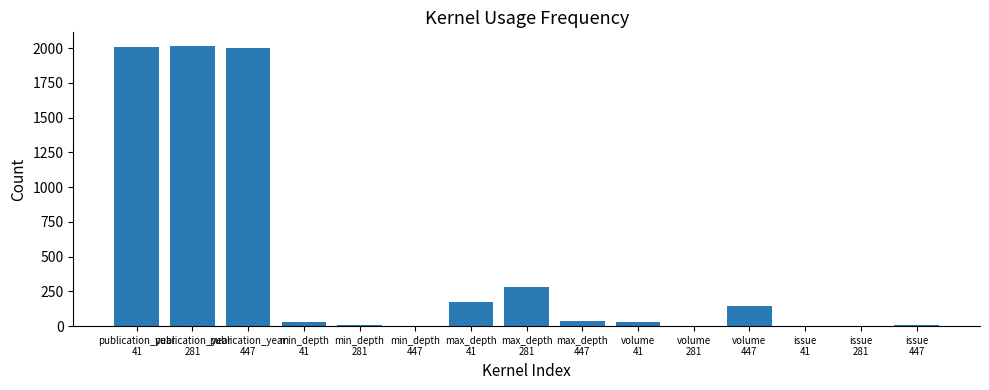

What is the change in value from max_depth
447 to issue
281?

-40